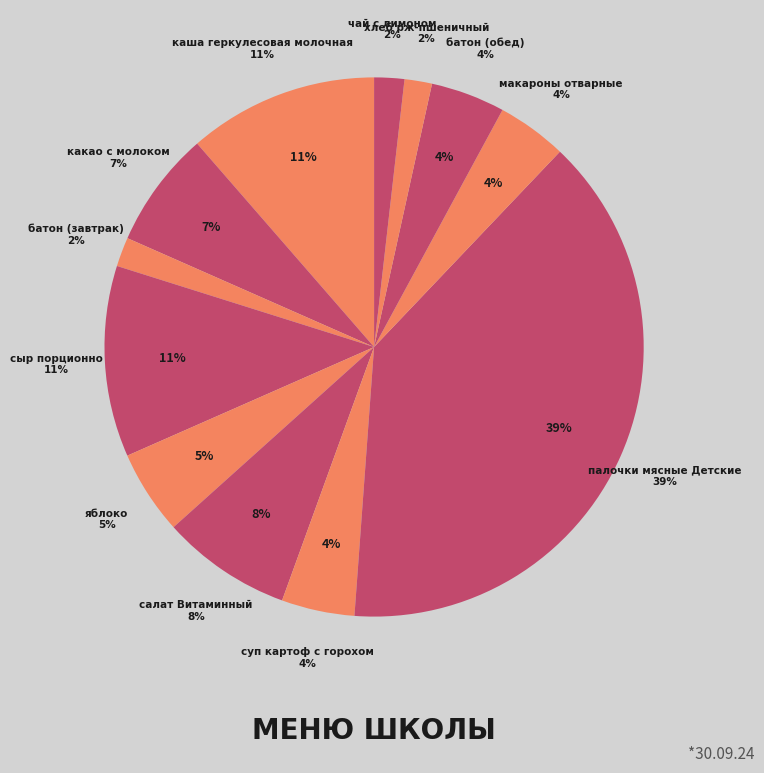

Rank the categories by value from lowest to highest.

хлеб рж-пшеничный, батон (завтрак), чай с лимоном, макароны отварные, суп картоф с горохом, батон (обед), яблоко, какао с молоком, салат Витаминный, каша геркулесовая молочная, сыр порционно, палочки мясные Детские